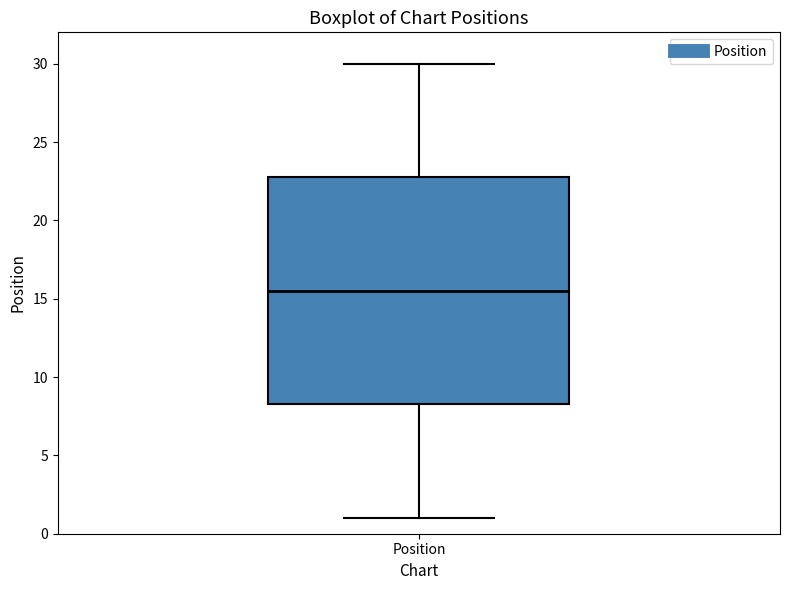

Transcribe this box plot: give where the median line is, the range the box spans, and where the two whiskers end, as read against the y-axis. The values are not printed on the chart, so give them approximately, as read against the axis.

median 15.5, box 8.5 to 23.0, whiskers 1.0 to 30.0